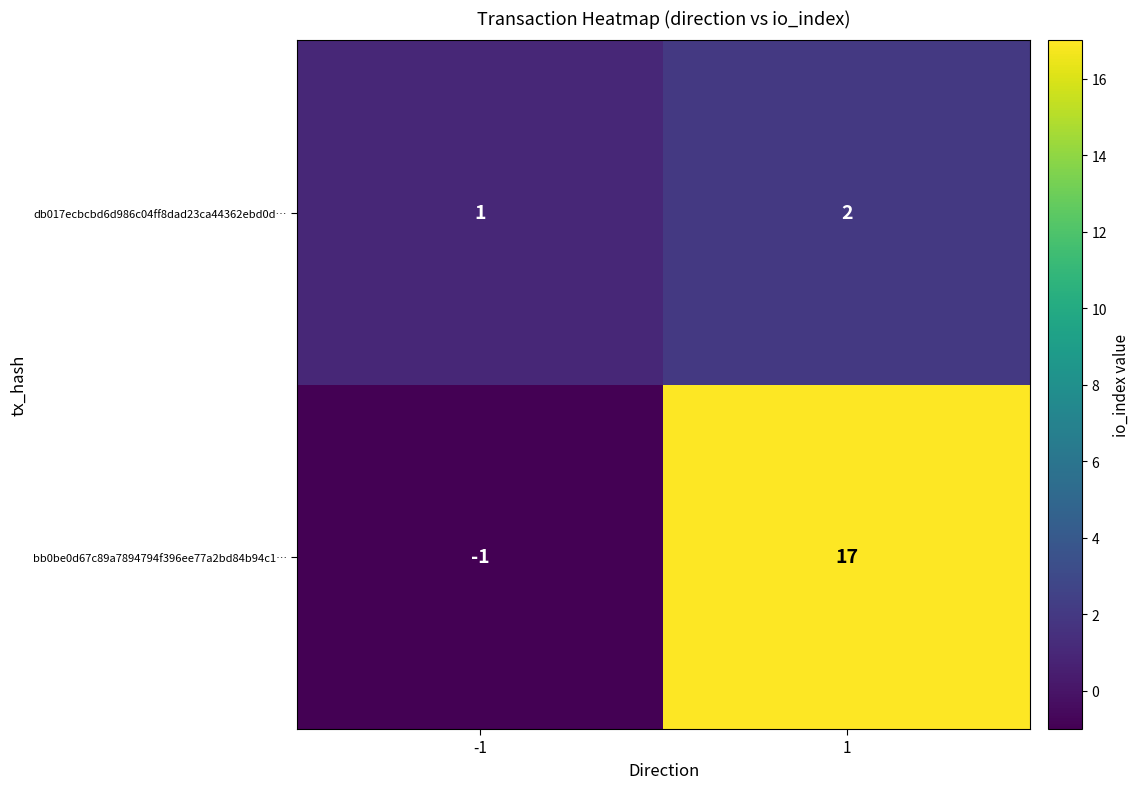

At 1, list the series in order from smallest to largest.

db017ecbcbd6d986c04ff8dad23ca44362ebd0d…, bb0be0d67c89a7894794f396ee77a2bd84b94c1…